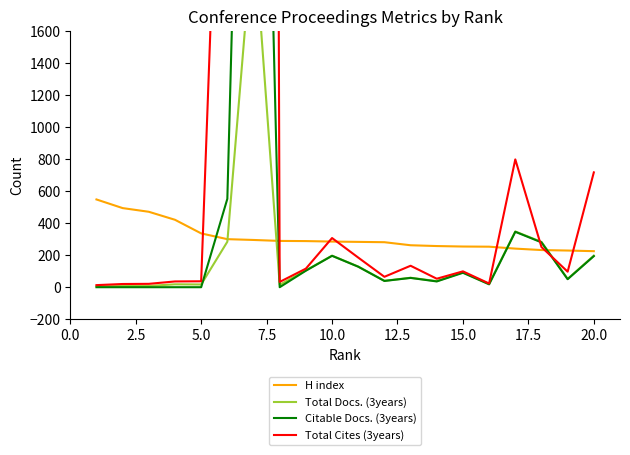

Reading right to left, list all the values displayed in this chart.

H index: 225	229	232	241	253	254	257	262	281	283	285	288	289	295	300	336	421	471	494	548
Total Docs. (3years): 197	52	283	348	20	93	38	59	40	129	197	105	15	2255	284	17	18	8	7	6
Citable Docs. (3years): 194	50	280	346	18	90	36	58	39	128	196	103	0	6691	552	0	0	0	0	0
Total Cites (3years): 717	97	251	798	23	99	53	134	65	185	307	116	33	45330	4491	37	36	21	20	13